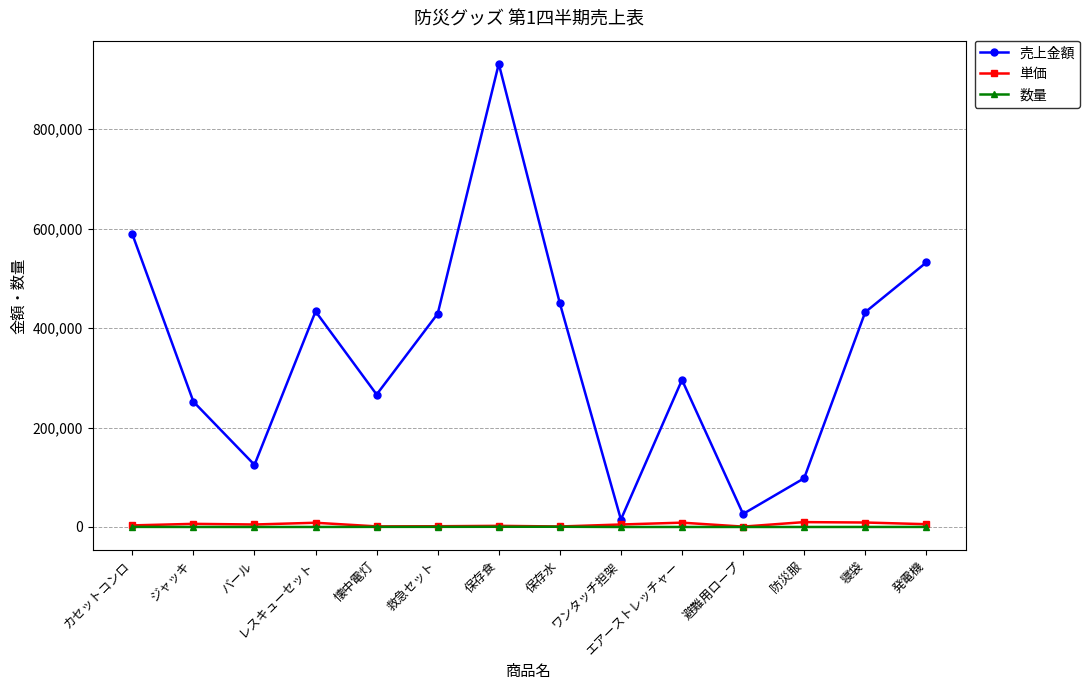

True or false: 数量 and 売上金額 cross at least once.

False